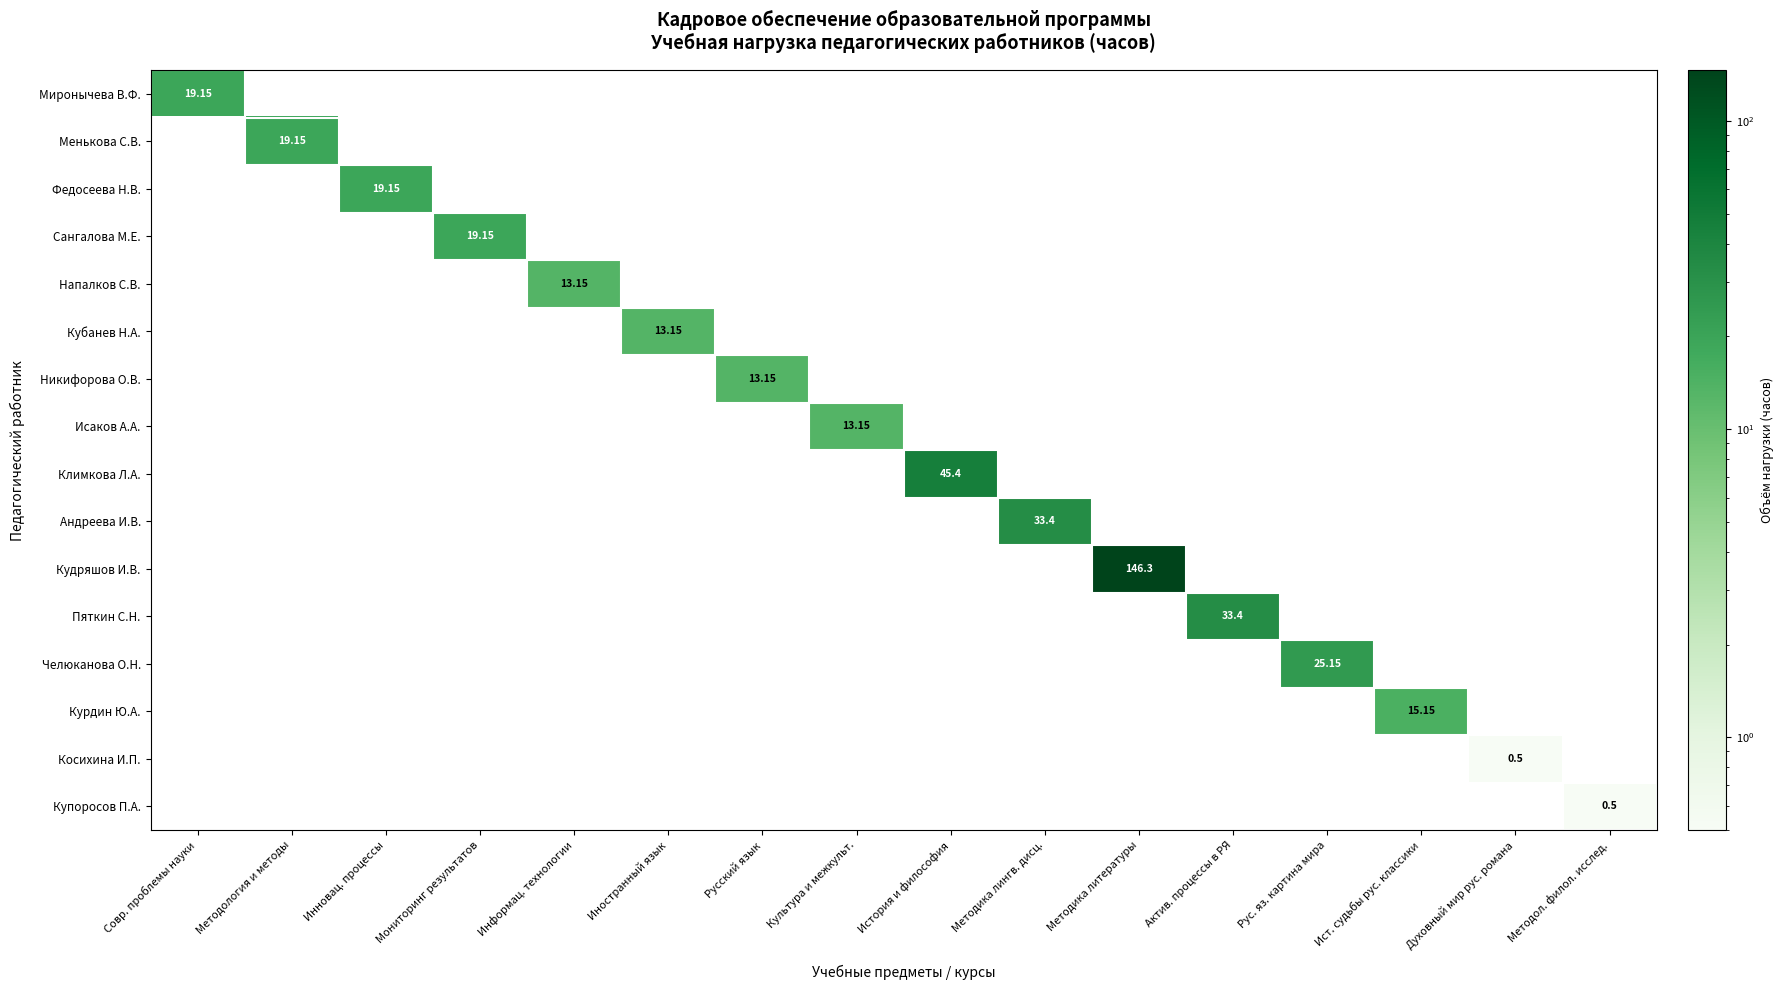

What is the greatest value displayed?

146.3